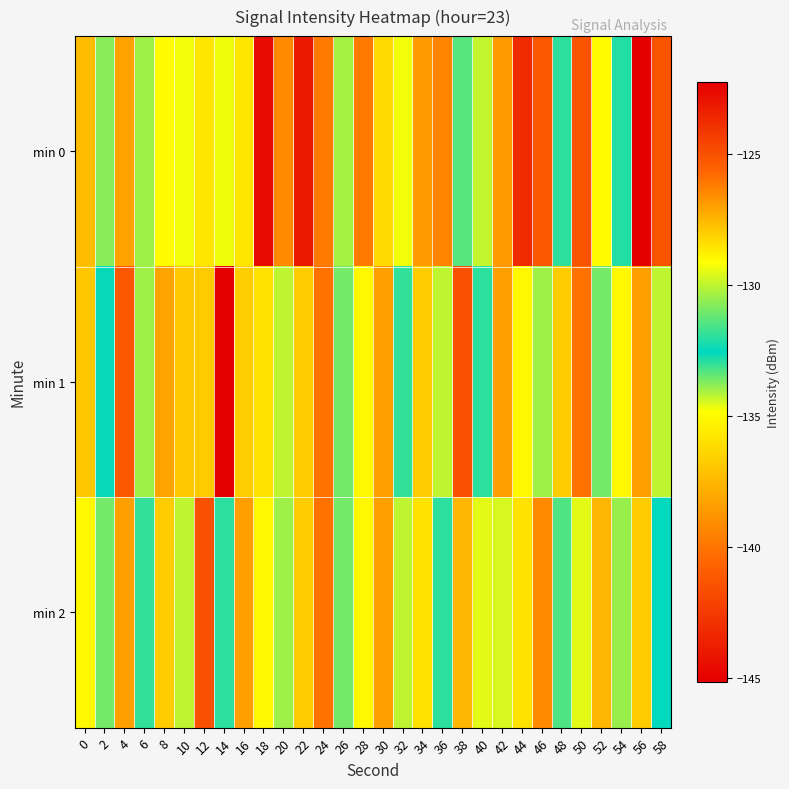

What is the total value across all series at 12?

-381.5